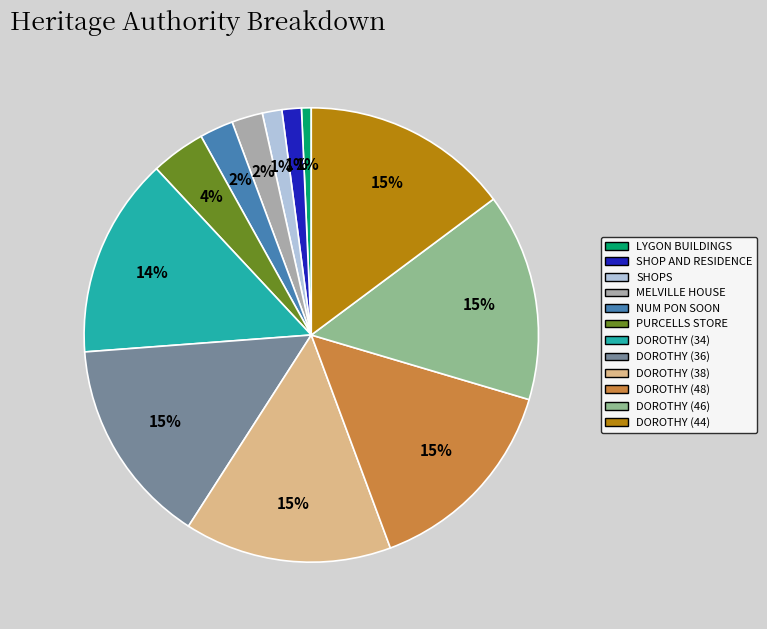

Is the sum of LYGON BUILDINGS and DOROTHY (38) greater than half?

No